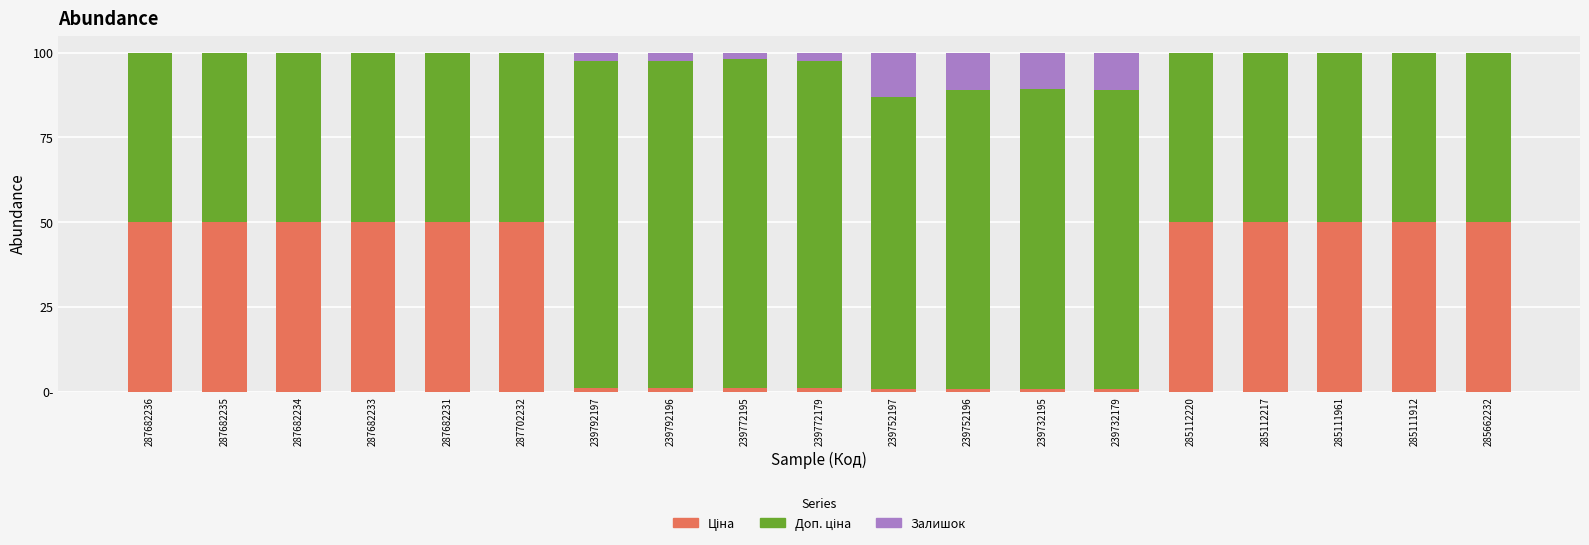

What is the difference between the Залишок values at 239732195 and 287682233?

10.7